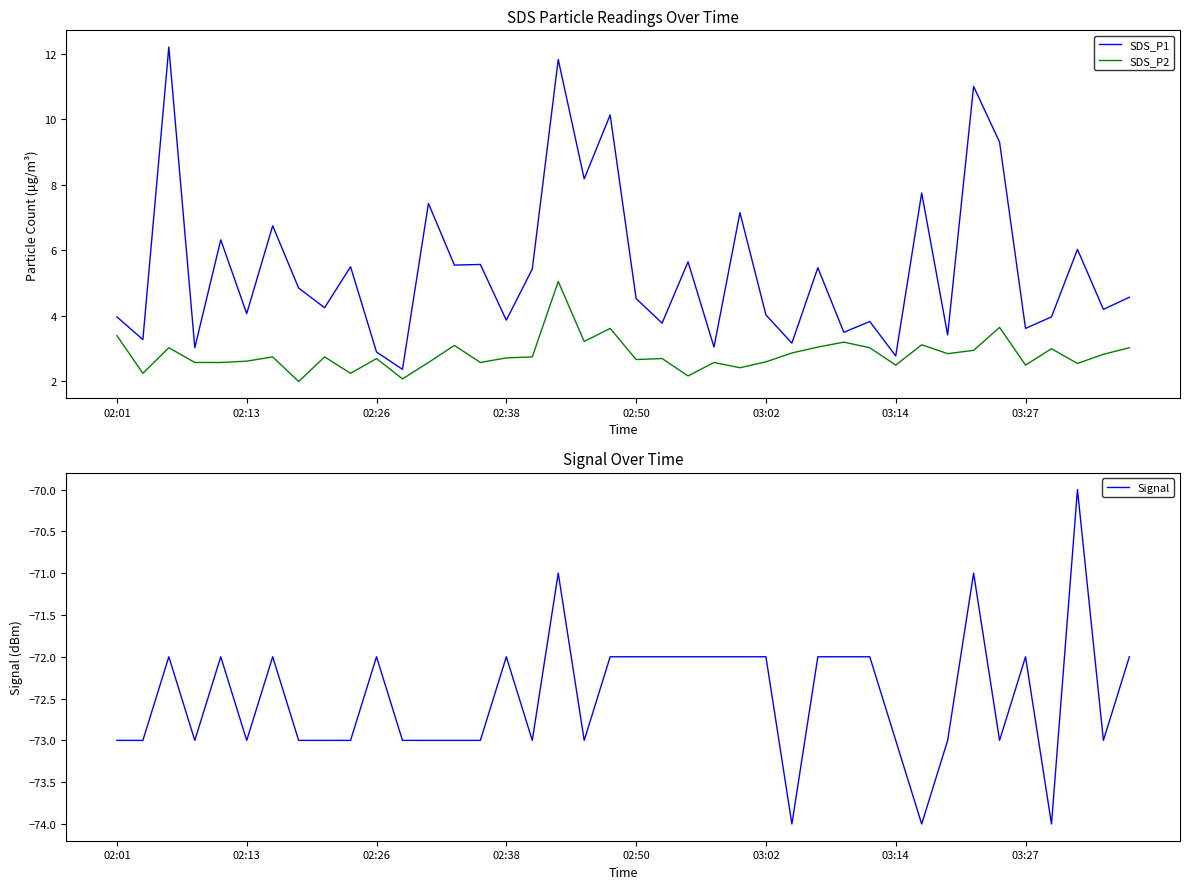

What is the minimum value for SDS_P2?

2.0